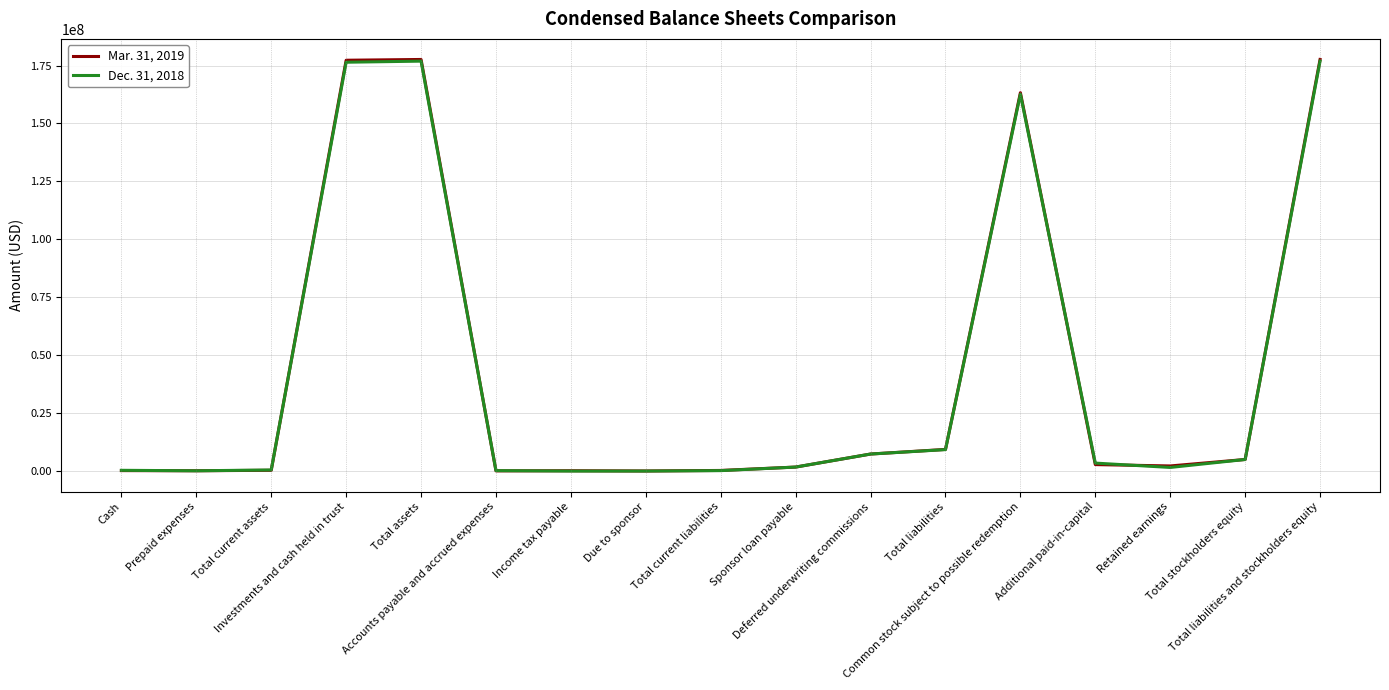

Which series has the largest range (max minus min)?

Mar. 31, 2019